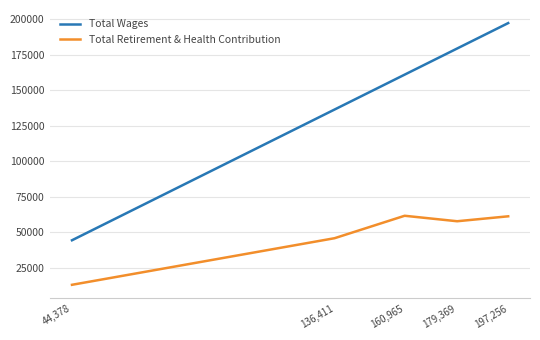

True or false: Total Wages and Total Retirement & Health Contribution cross at least once.

False